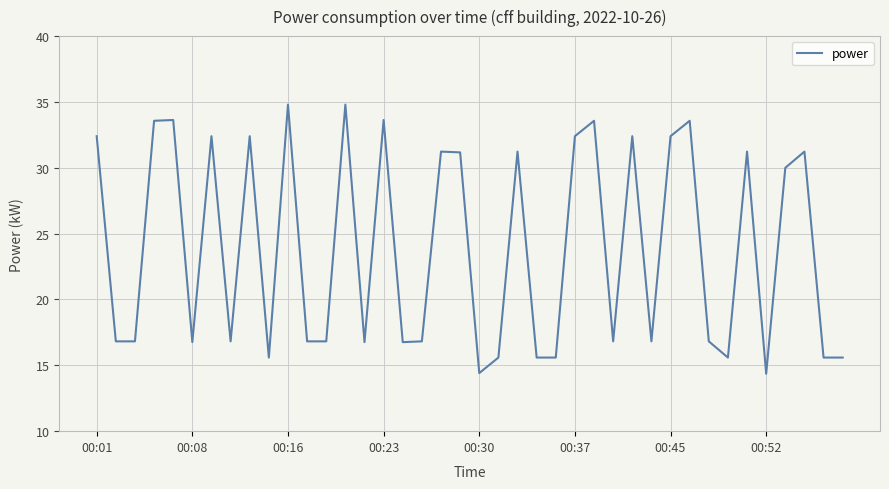

What is the smallest value displayed?

14.4